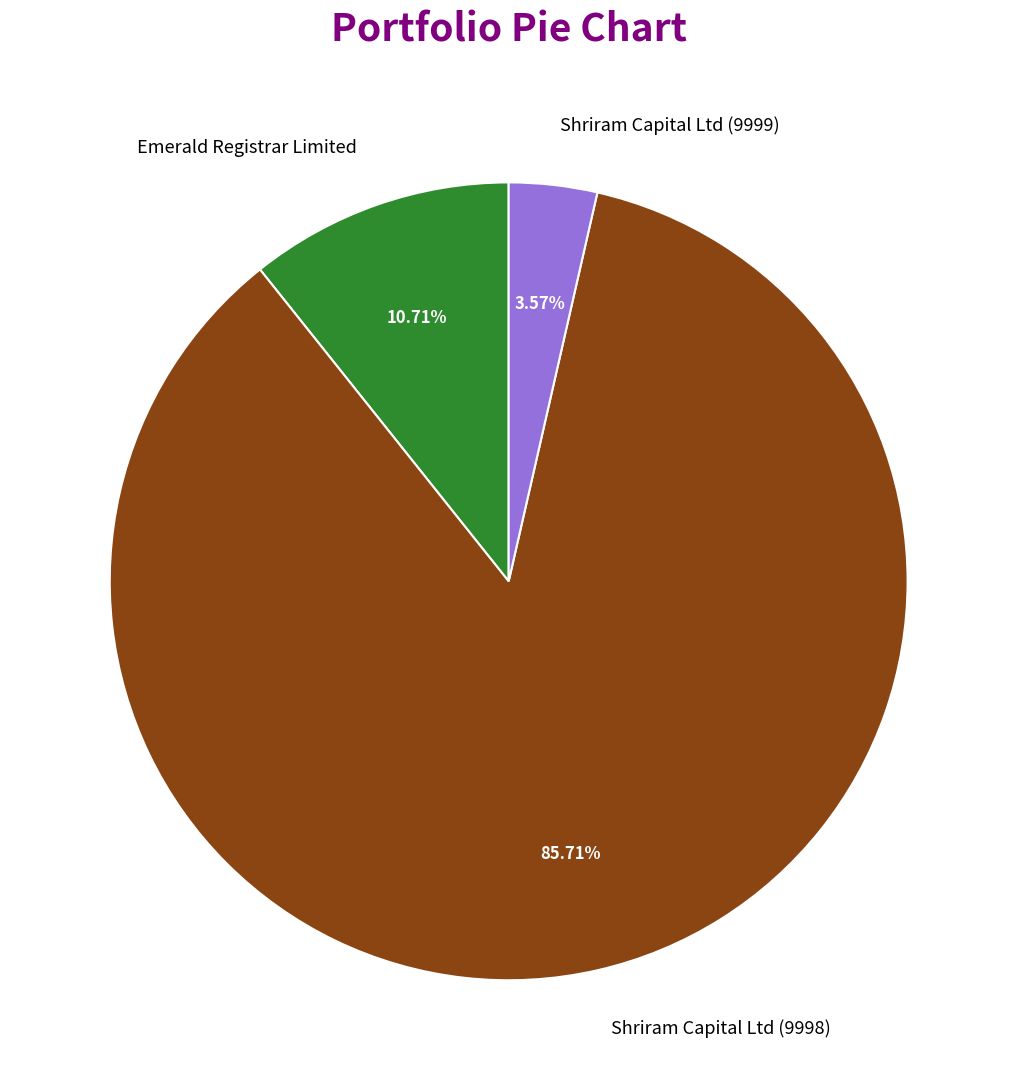

To the nearest percent, what is the difference between the largest and smallest slice percentages?

82%